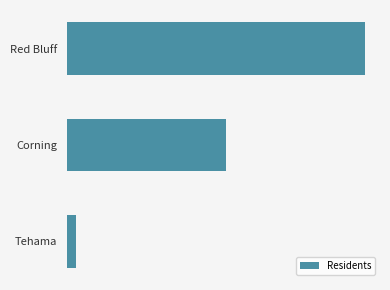

Are the bars horizontal?

Yes